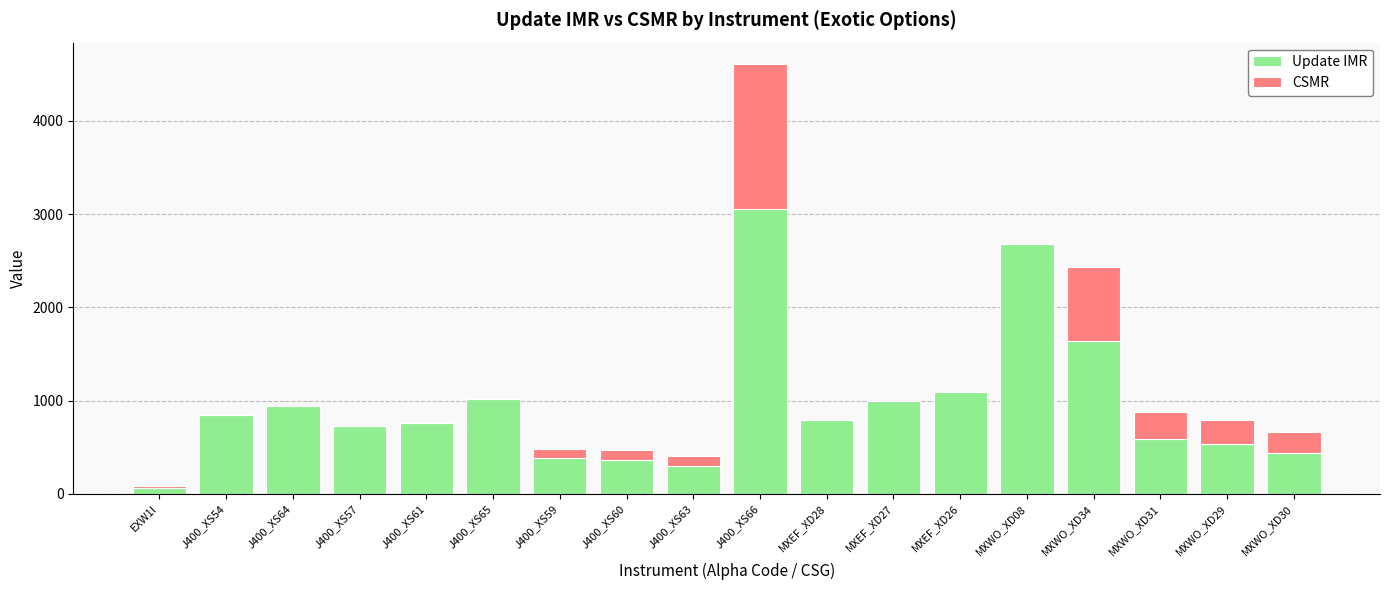

Count the number of categories in the chart.

18